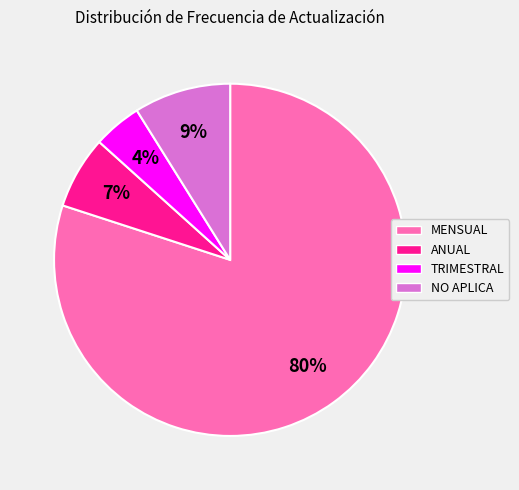

To the nearest percent, what portion does NO APLICA represent?

9%